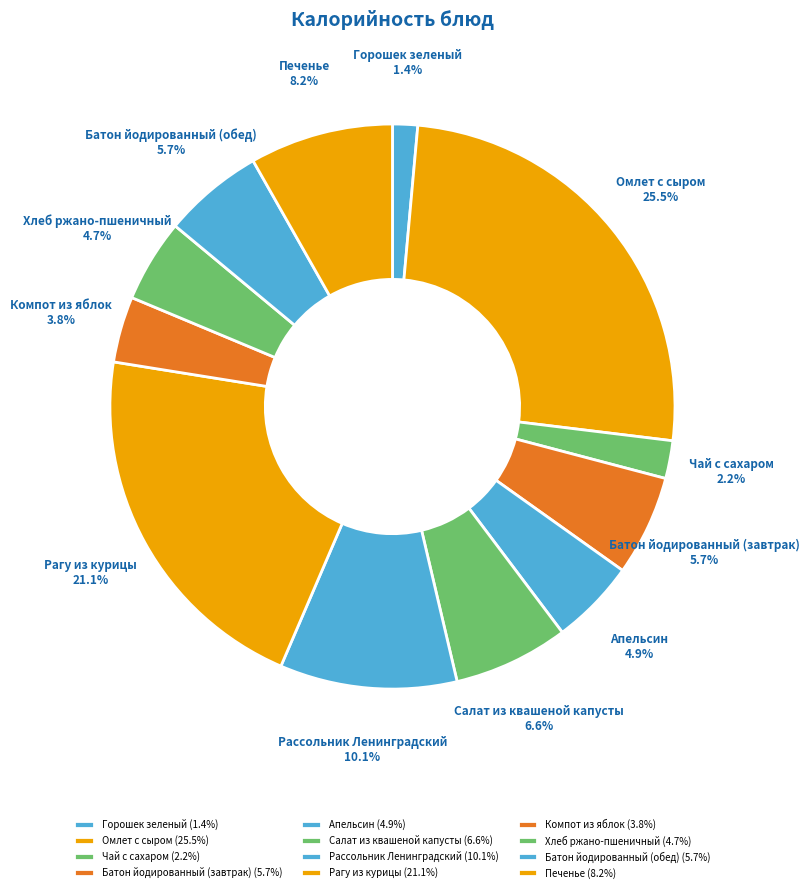

Between Рассольник Ленинградский and Батон йодированный (завтрак), which is larger?

Рассольник Ленинградский